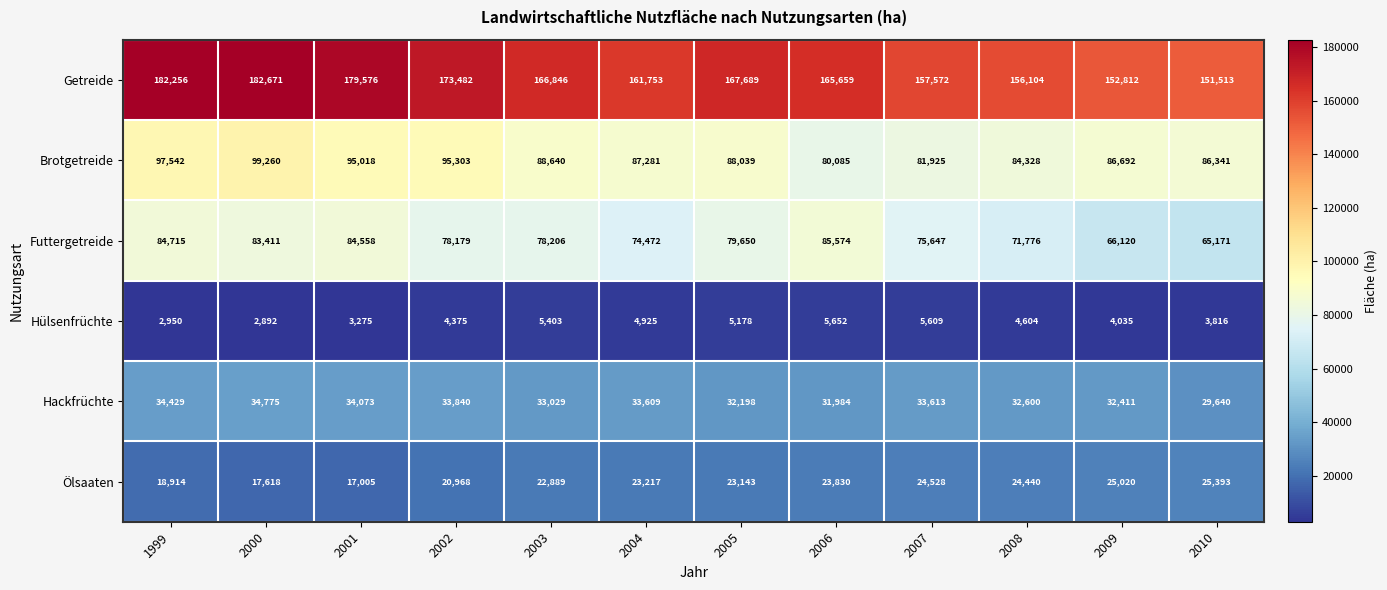

What is the total value across all series at 2007?

378894